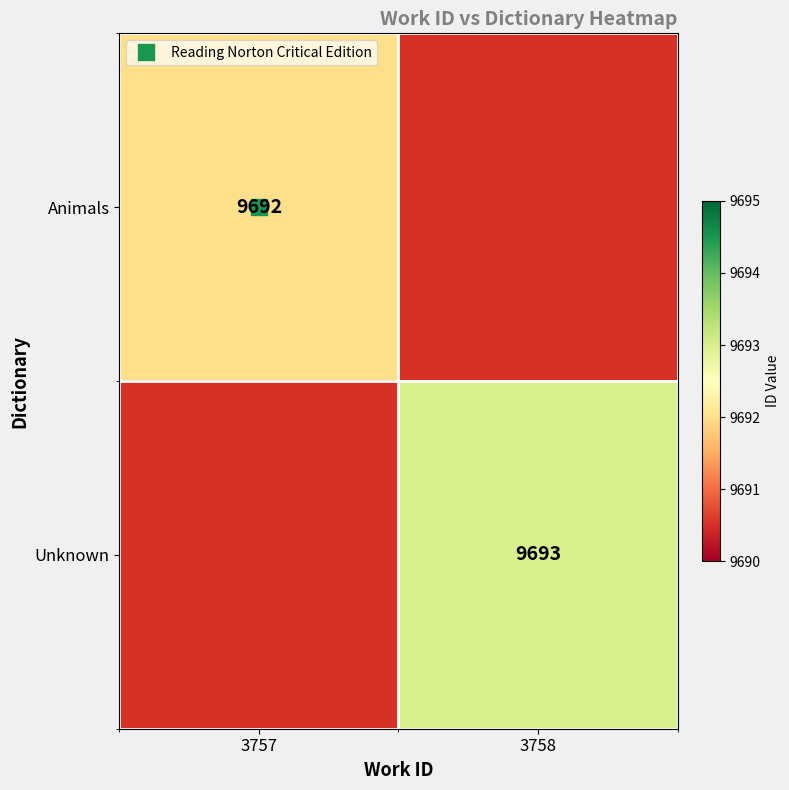

How many categories are shown in the chart?

2